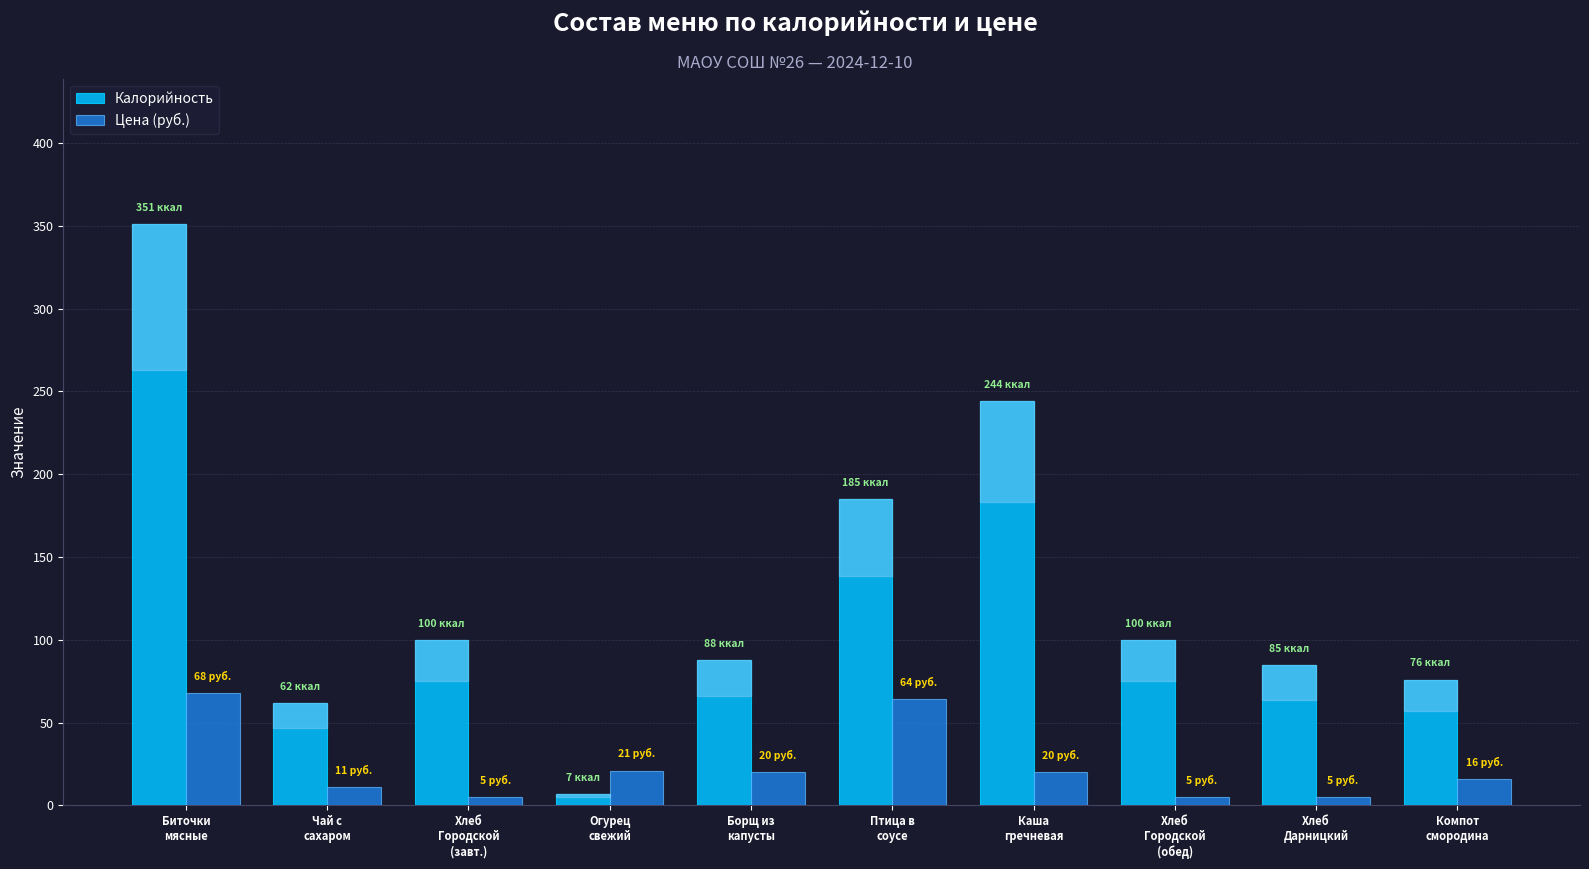

Rank the series by their maximum value, from lowest to highest.

Цена (руб.), Калорийность